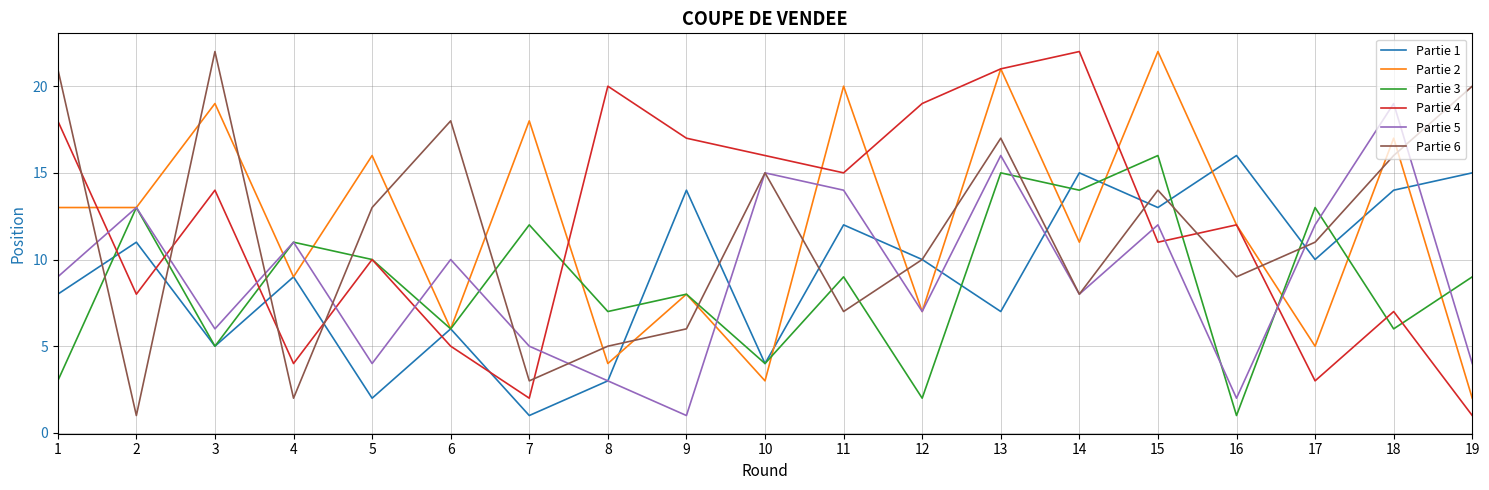

At which label is Partie 1 closest to 8?

1